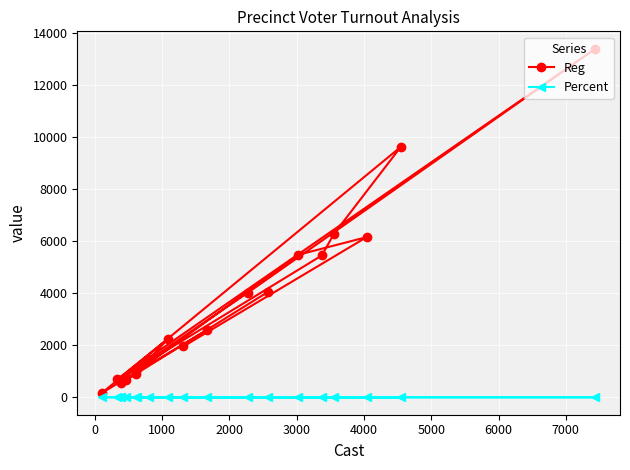

Which series has the largest total across all categories?

Reg